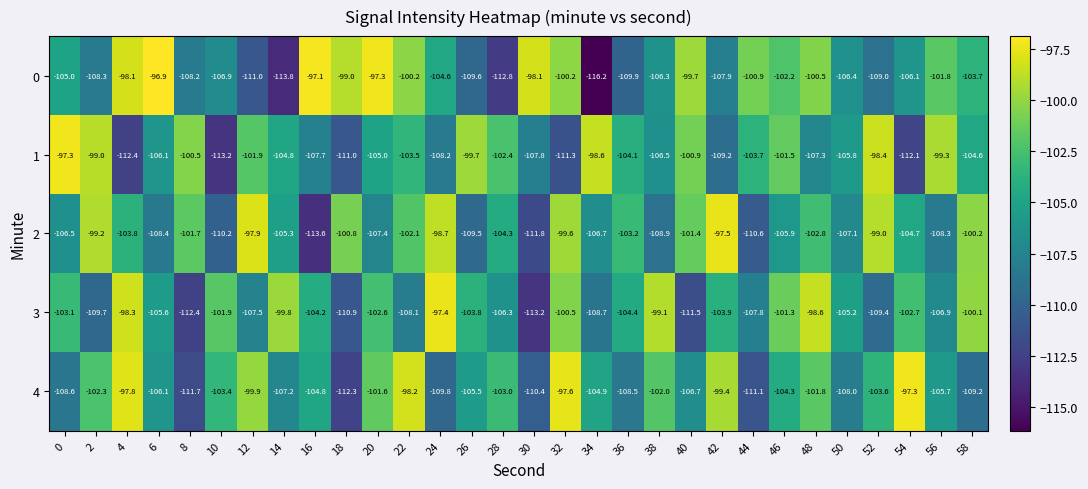

What is the difference between the maximum and minimum values in the 4 series?

15.0